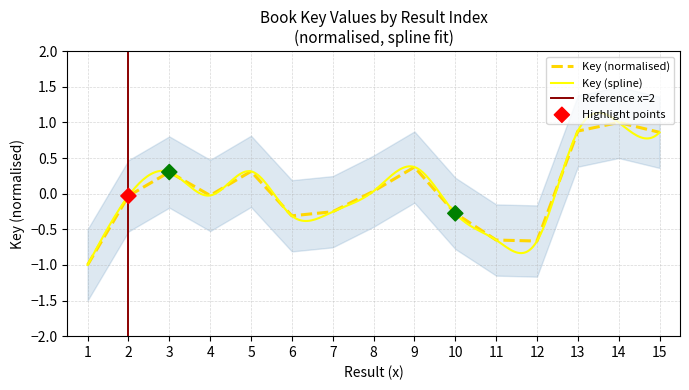

What is the change in value from 6 to 14?

+1.3